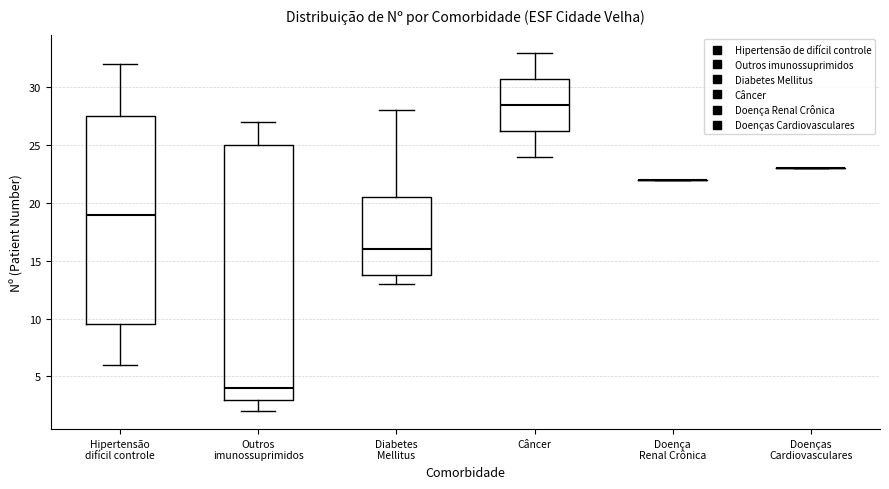

Which box is the tallest, from its lower edge to its upper edge?

Outros imunossuprimidos